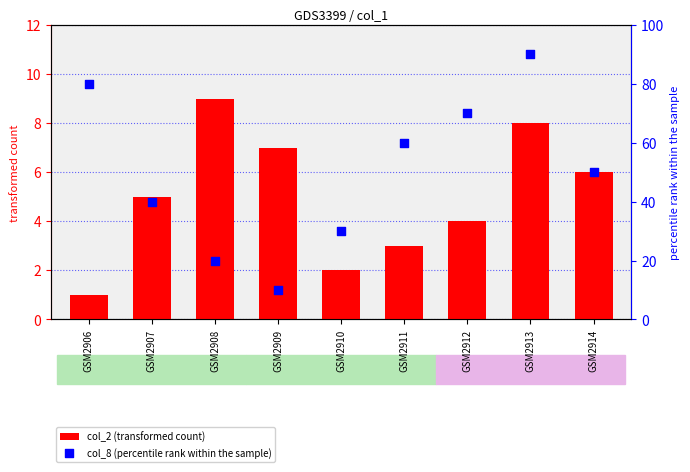

What is the total value across all series at GSM2914?

56